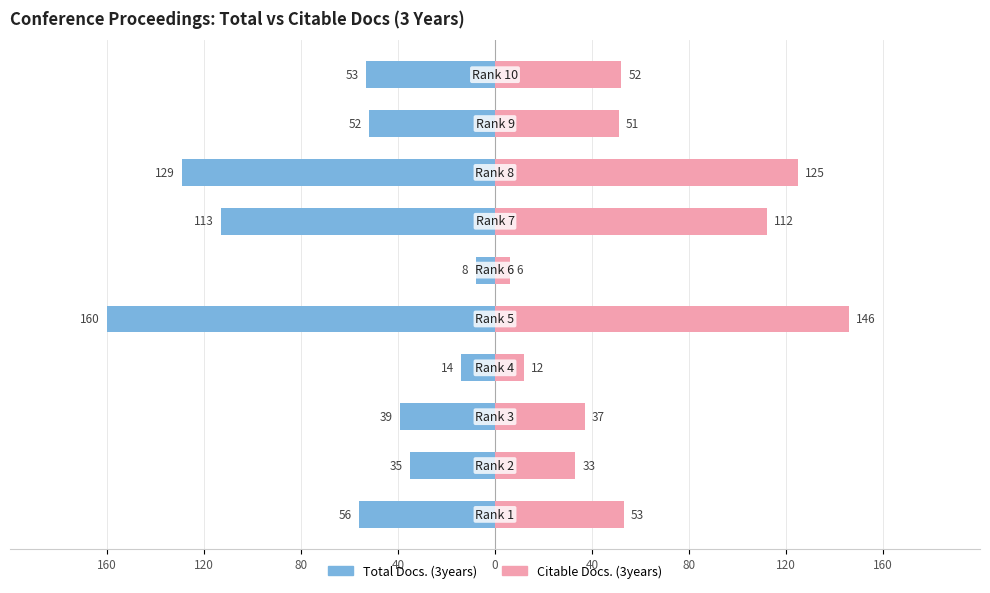

At 40, list the series in order from largest to smallest.

Citable Docs. (3years), Total Docs. (3years)